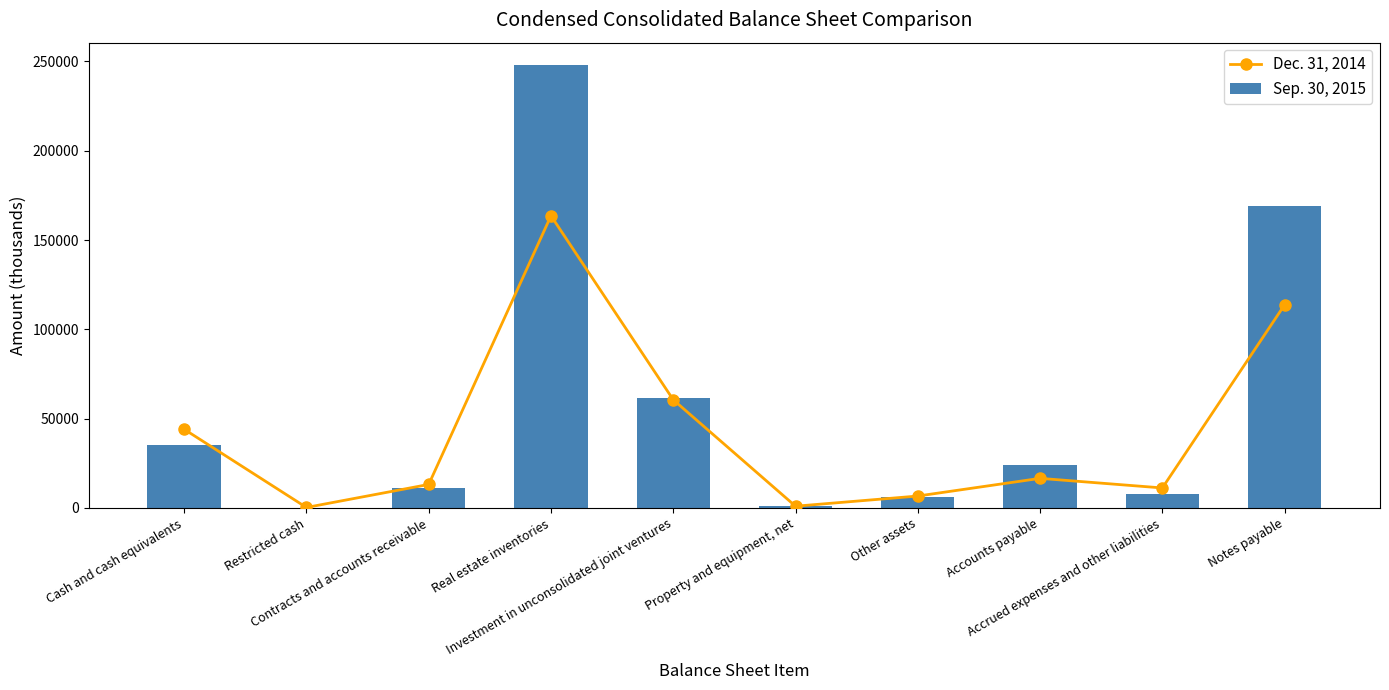

What is the minimum value shown in the chart?

137